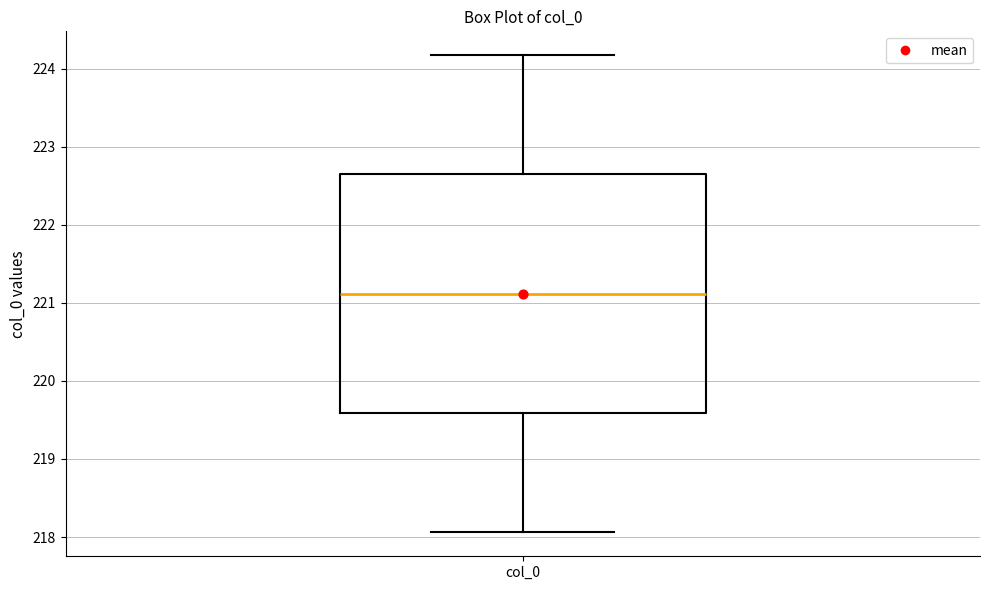

Transcribe this box plot: give where the median line is, the range the box spans, and where the two whiskers end, as read against the y-axis. The values are not printed on the chart, so give them approximately, as read against the axis.

median 221.1, box 219.6 to 222.6, whiskers 218.1 to 224.2